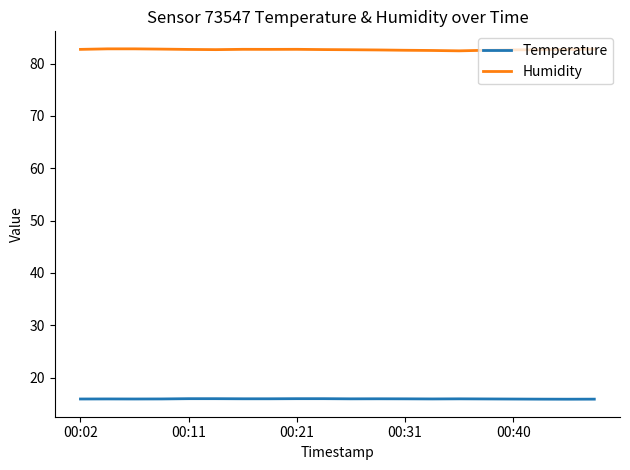

What is the maximum value for Temperature?

16.0